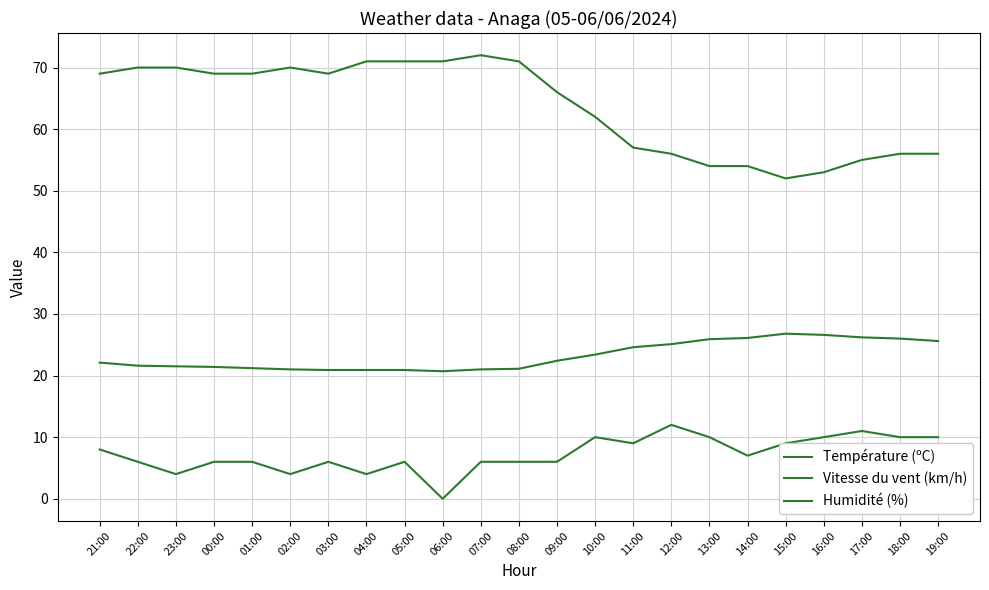

Reading left to right, extract all data points from this chart.

Température (ºC): 21:00=22.1	22:00=21.6	23:00=21.5	00:00=21.4	01:00=21.2	02:00=21.0	03:00=20.9	04:00=20.9	05:00=20.9	06:00=20.7	07:00=21.0	08:00=21.1	09:00=22.4	10:00=23.4	11:00=24.6	12:00=25.1	13:00=25.9	14:00=26.1	15:00=26.8	16:00=26.6	17:00=26.2	18:00=26.0	19:00=25.6
Vitesse du vent (km/h): 21:00=8.0	22:00=6.0	23:00=4.0	00:00=6.0	01:00=6.0	02:00=4.0	03:00=6.0	04:00=4.0	05:00=6.0	06:00=0.0	07:00=6.0	08:00=6.0	09:00=6.0	10:00=10.0	11:00=9.0	12:00=12.0	13:00=10.0	14:00=7.0	15:00=9.0	16:00=10.0	17:00=11.0	18:00=10.0	19:00=10.0
Humidité (%): 21:00=69.0	22:00=70.0	23:00=70.0	00:00=69.0	01:00=69.0	02:00=70.0	03:00=69.0	04:00=71.0	05:00=71.0	06:00=71.0	07:00=72.0	08:00=71.0	09:00=66.0	10:00=62.0	11:00=57.0	12:00=56.0	13:00=54.0	14:00=54.0	15:00=52.0	16:00=53.0	17:00=55.0	18:00=56.0	19:00=56.0